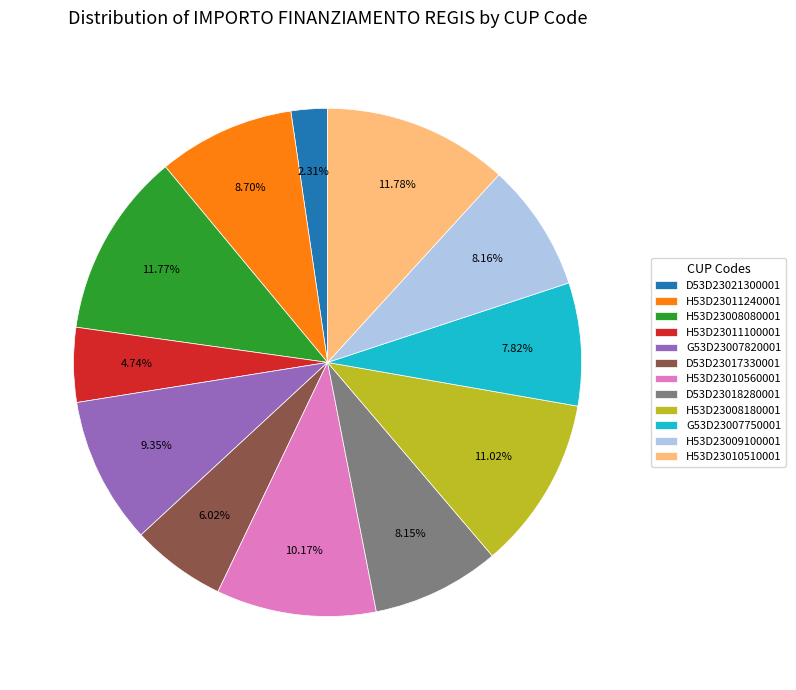

Approximately how many times larger is the value at G53D23007820001 compared to H53D23008080001?

0.8